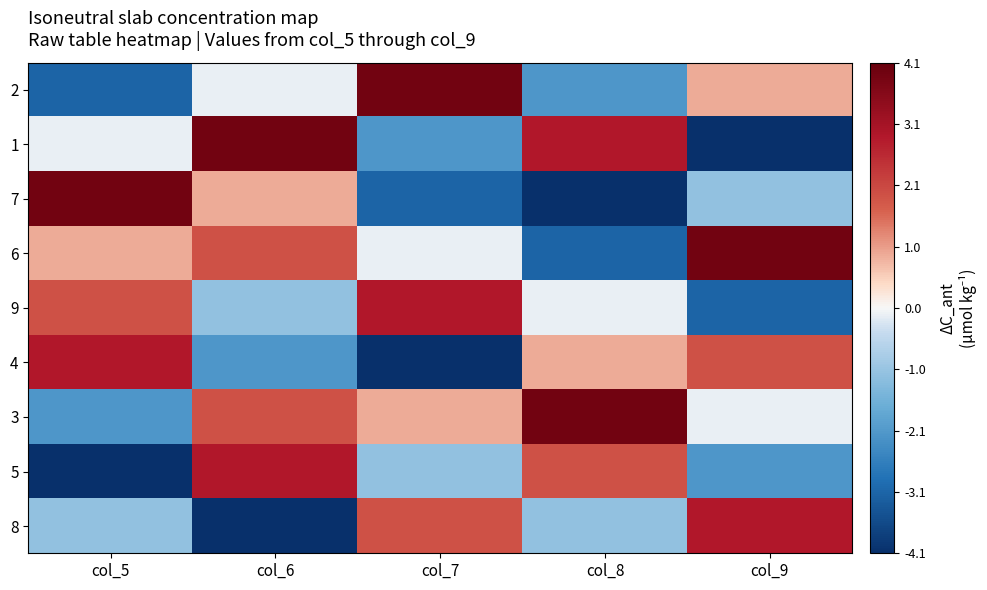

List the series in order of their peak value, lowest first.

9, 4, 5, 8, 2, 1, 7, 6, 3